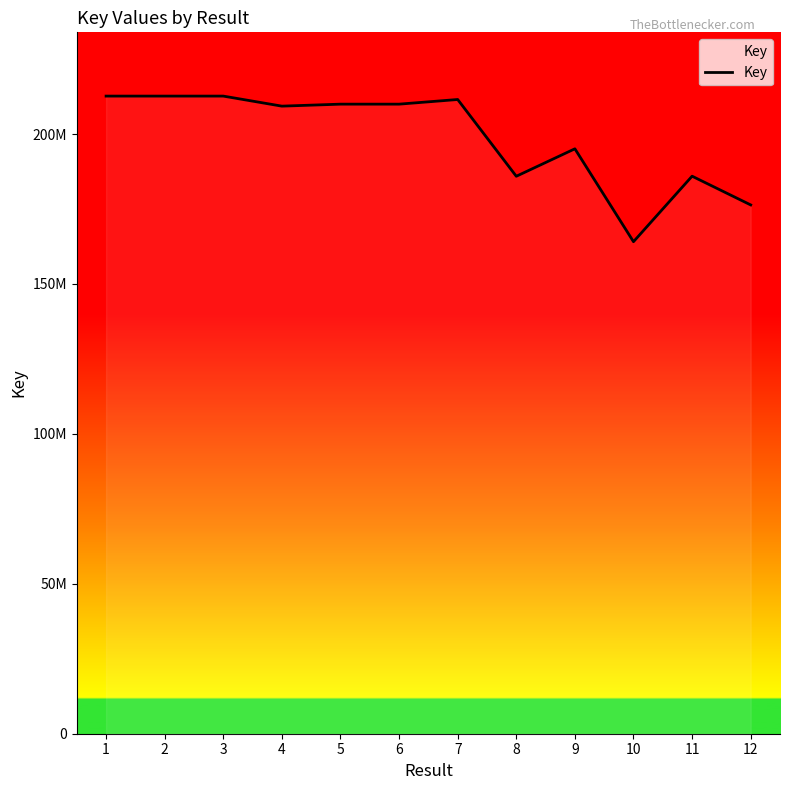

Is this an area chart (filled region under the line)?

Yes